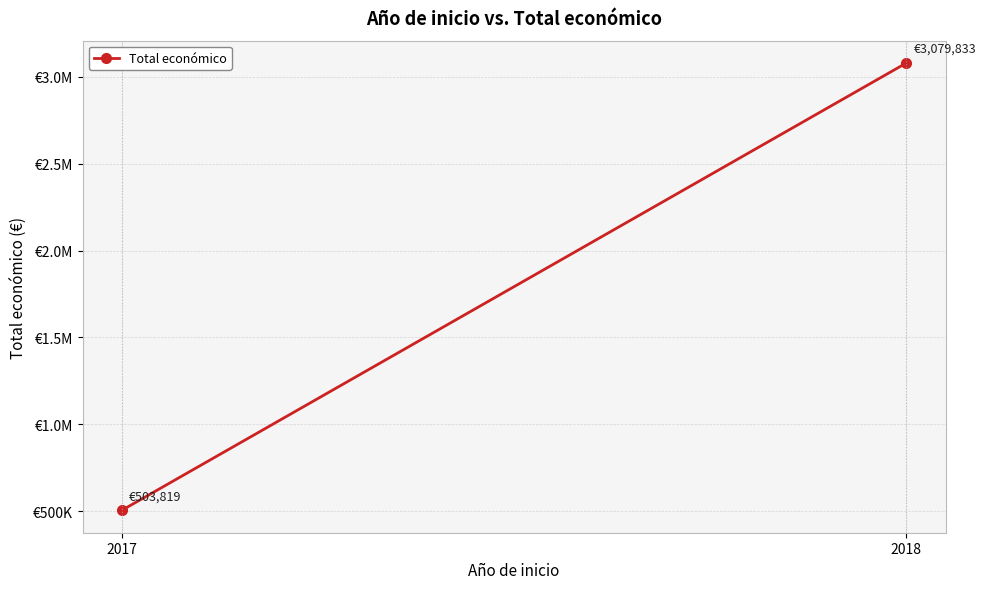

The chart shows a value of 503819 at 2017. True or false?

True